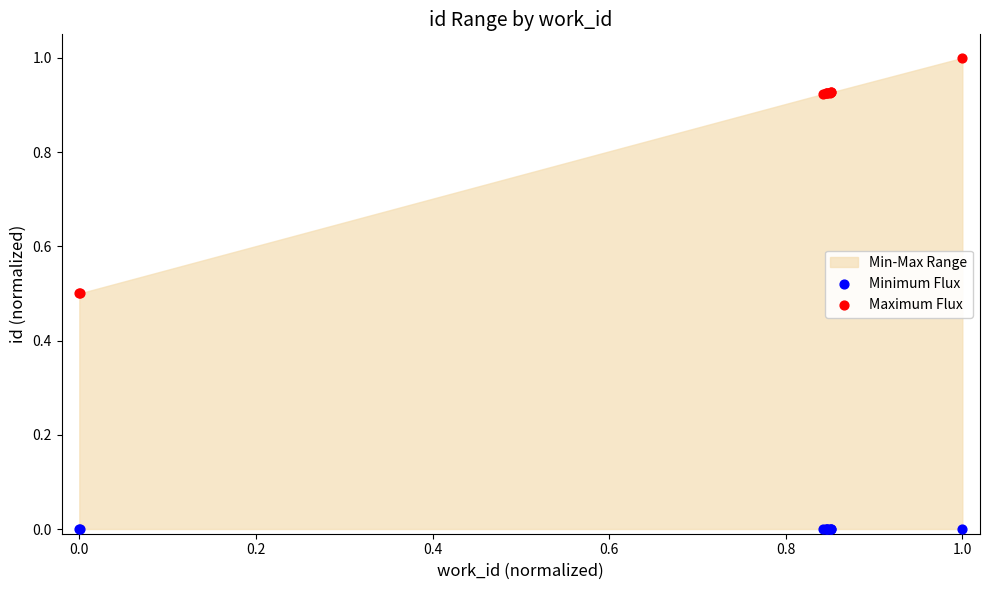

Which series reaches the maximum Y coordinate?

Maximum Flux